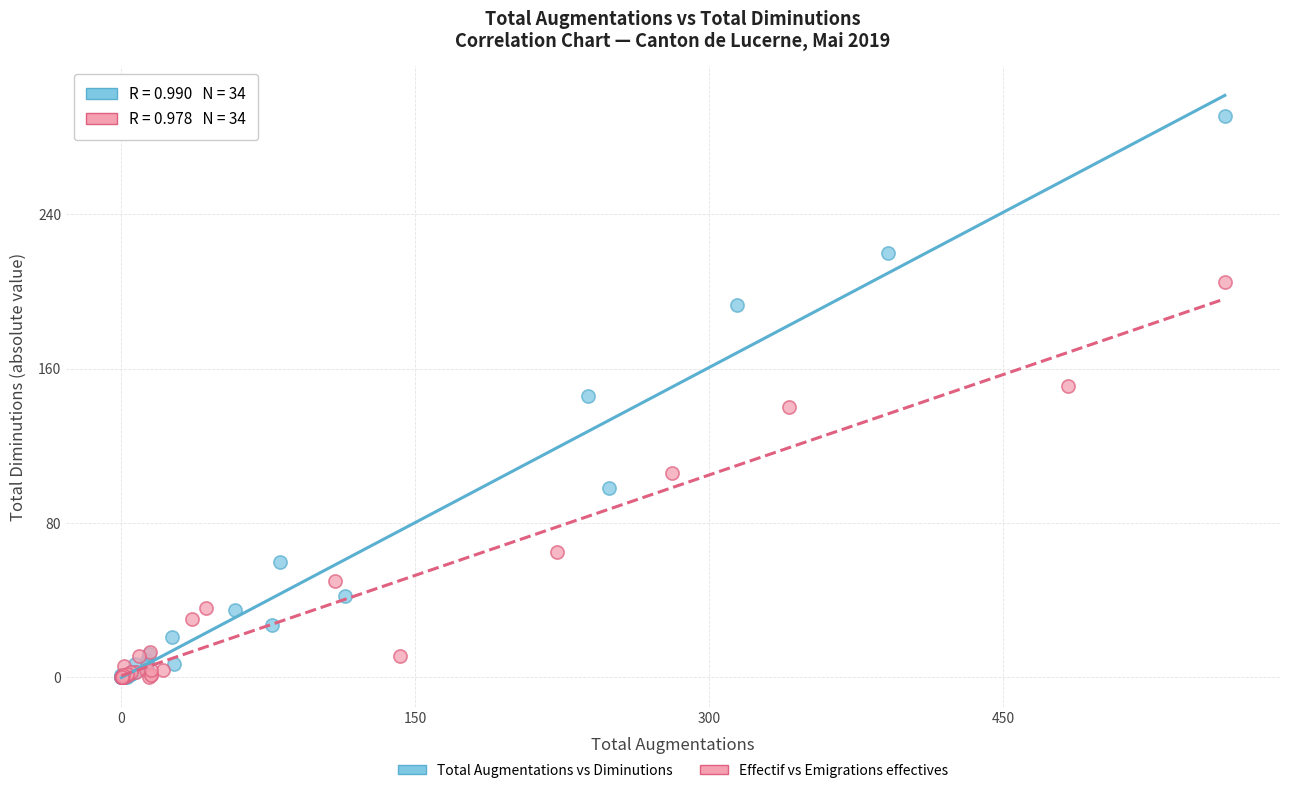

Which series has the widest spread of Y values?

Total Augmentations vs Diminutions